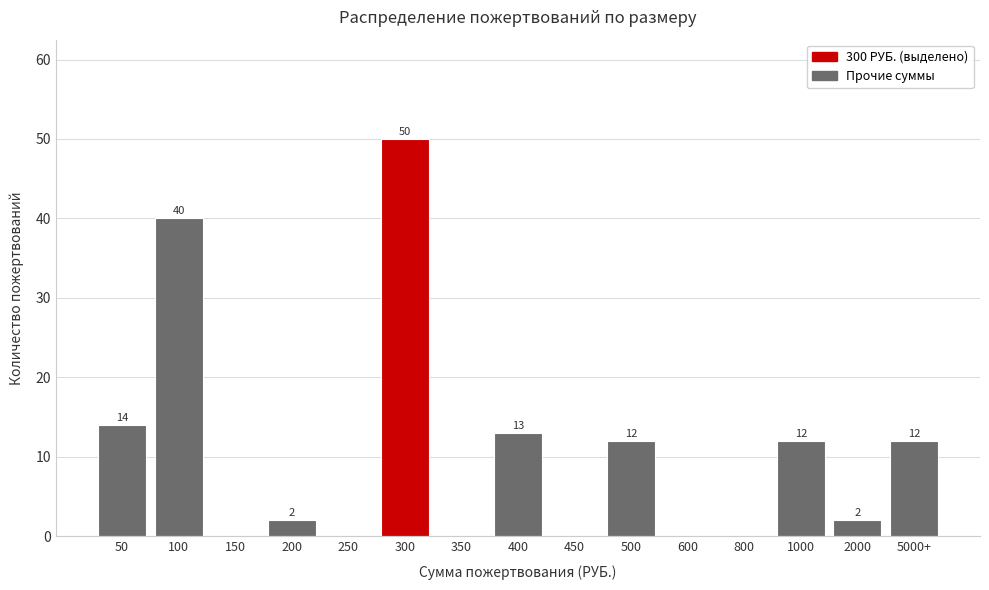

Reading left to right, transcribe all the data shown in this chart.

50=14	100=40	150=0	200=2	250=0	300=50	350=0	400=13	450=0	500=12	600=0	800=0	1000=12	2000=2	5000+=12